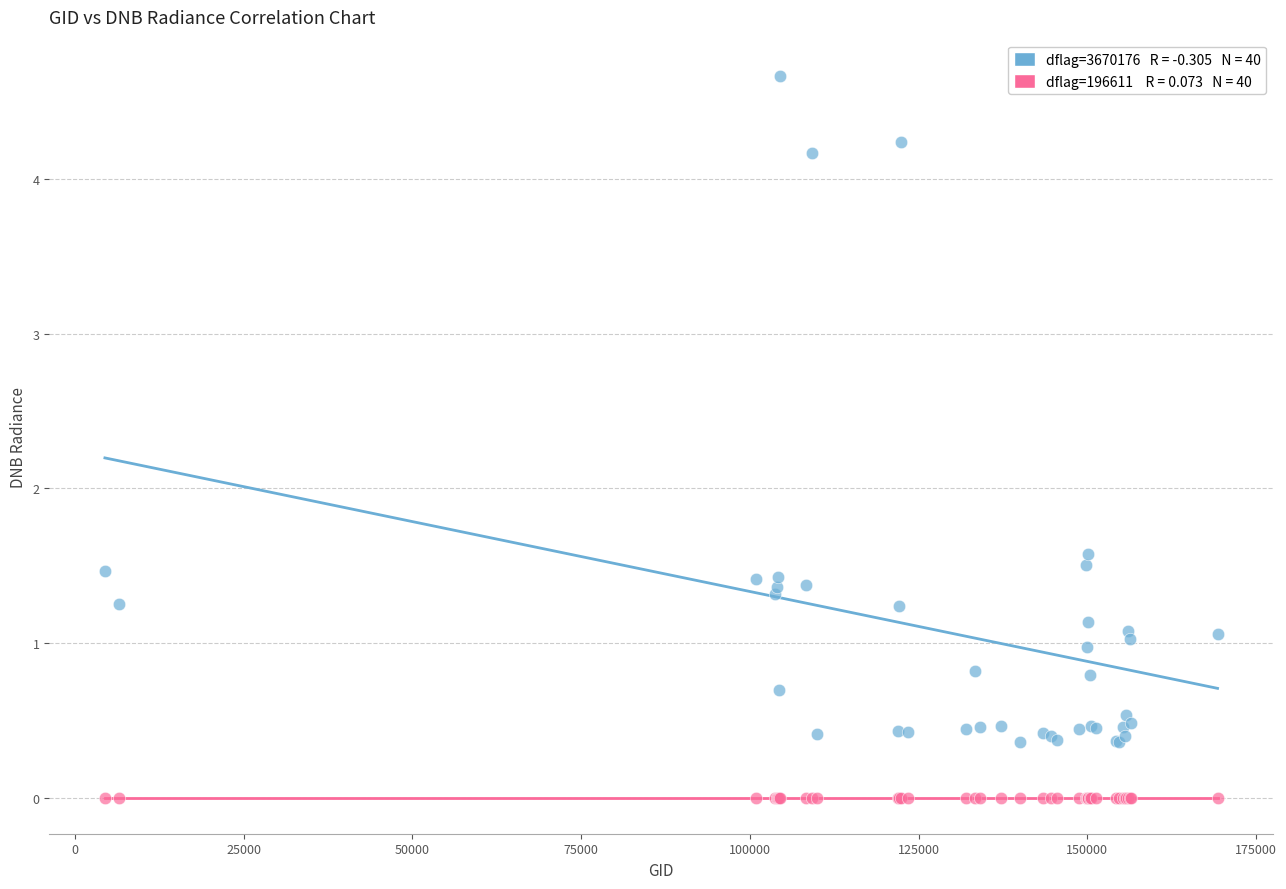

Across all series, what Y value is closest to 2?

1.6